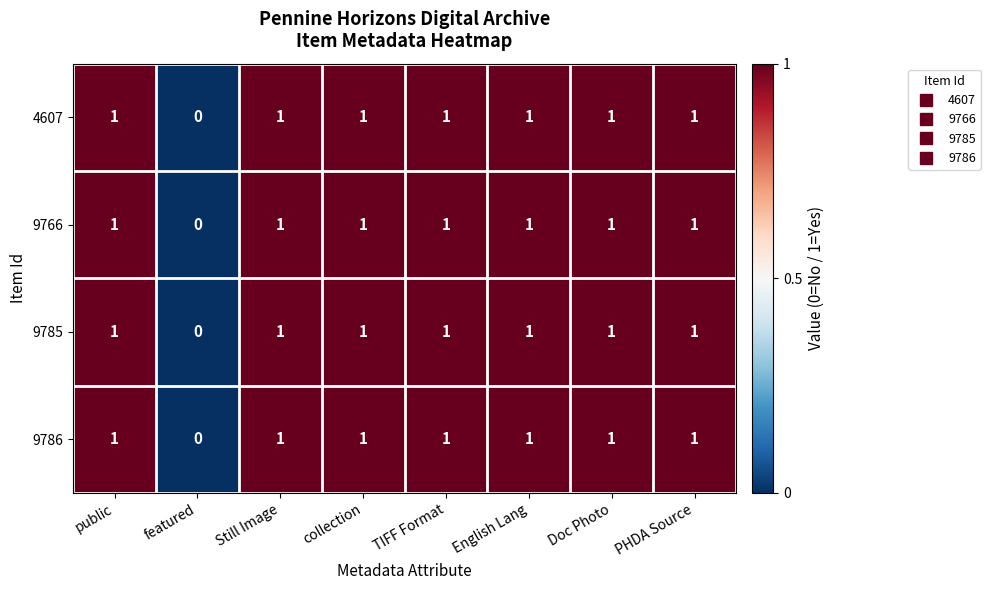

True or false: 9785 has a value of 1 at English Lang.

True